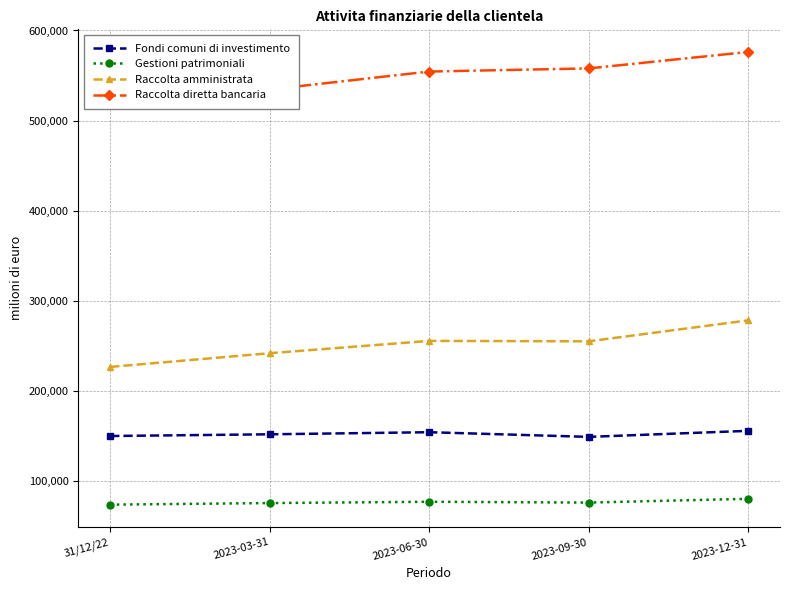

What is the label of the 3rd point from the left?

2023-06-30